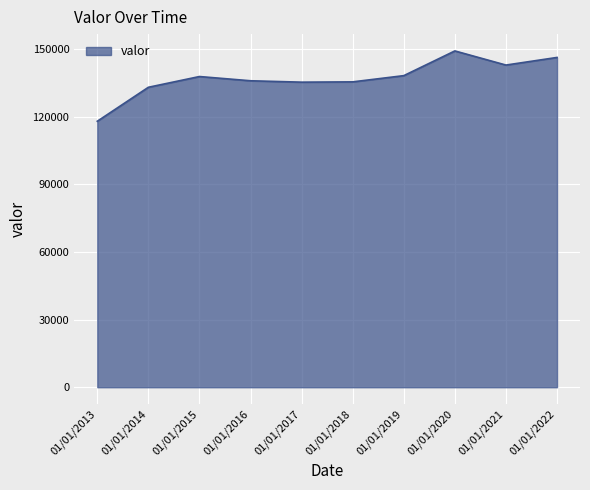

Which label corresponds to the largest value in the chart?

01/01/2020